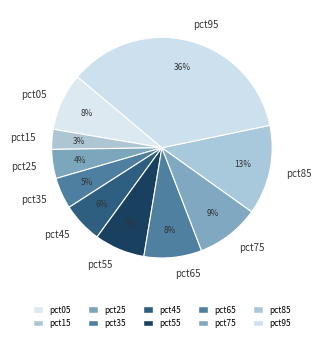

Is pct15 the majority of the pie?

No